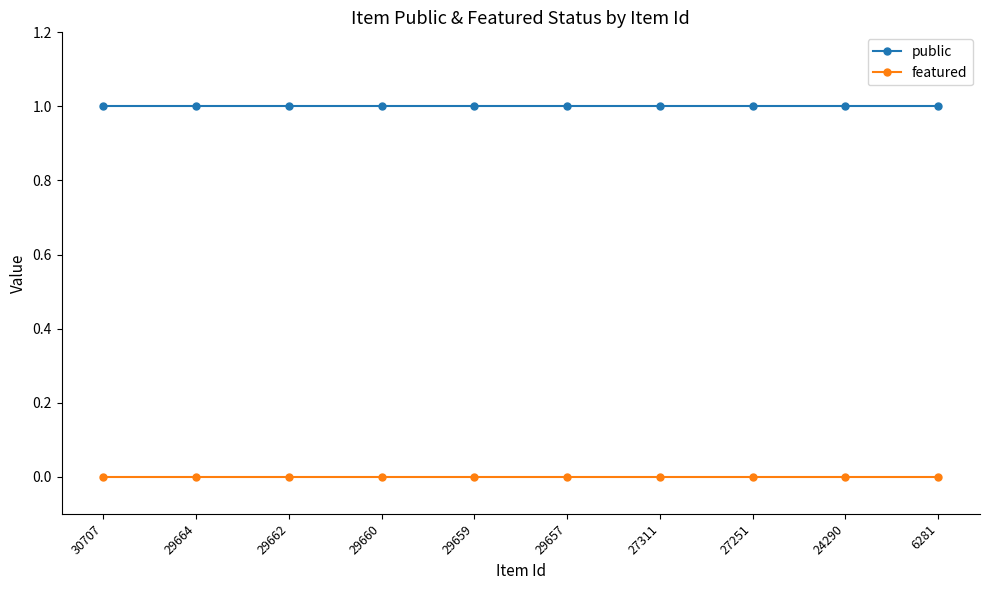

True or false: public has a value of 0 at 29664.

False